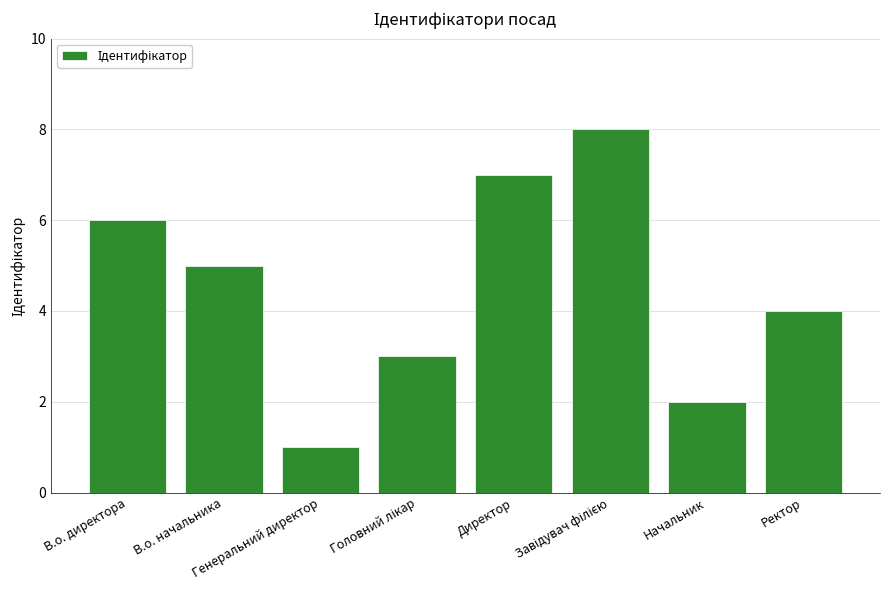

What is the sum of all values?

36